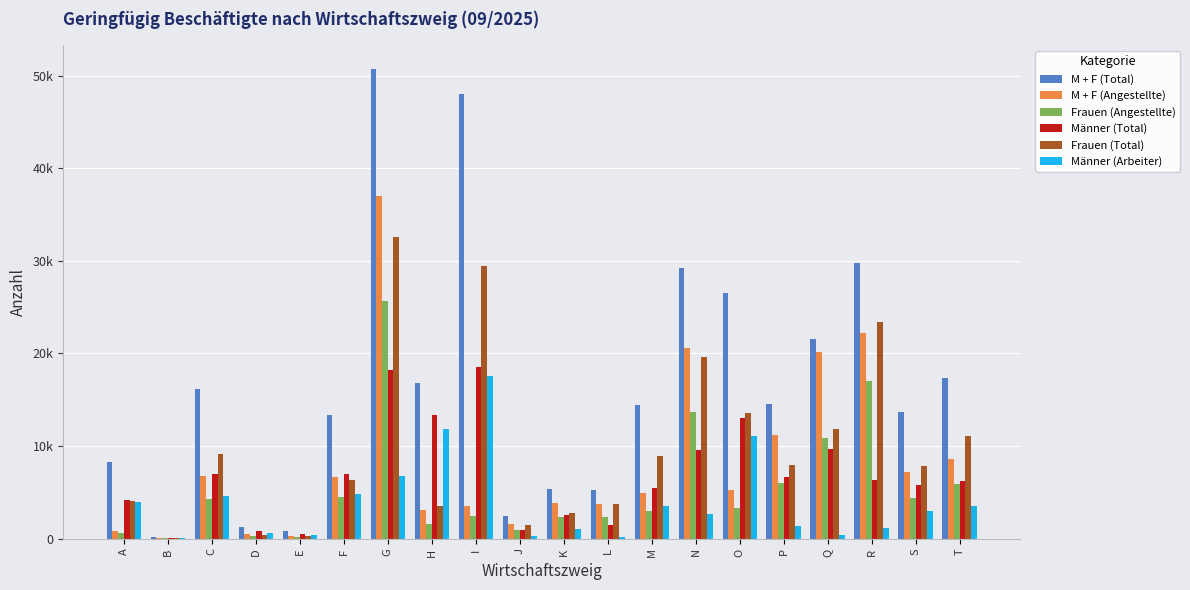

Which series has the widest spread of values?

M + F (Total)